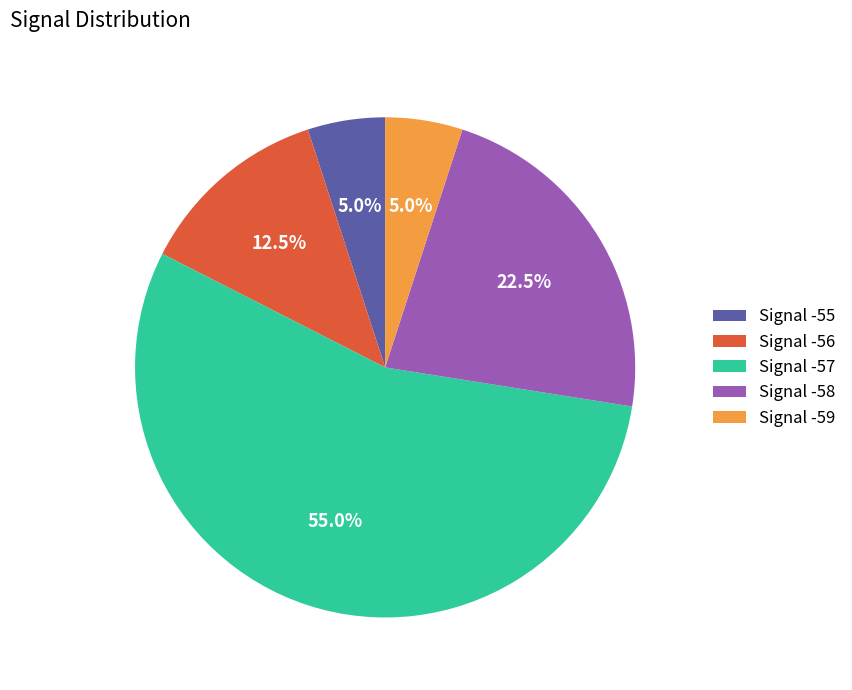

Approximately how many times larger is the value at Signal -57 compared to Signal -59?

11.0